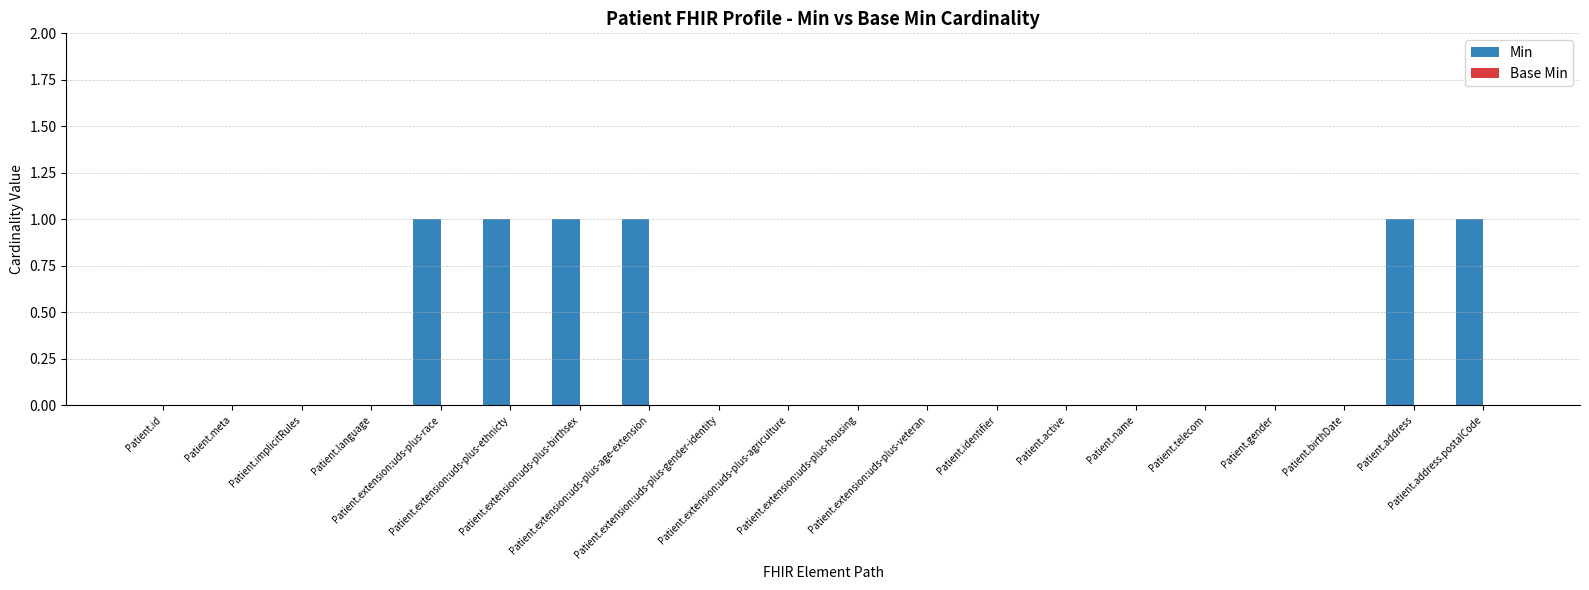

Are the bars horizontal?

No